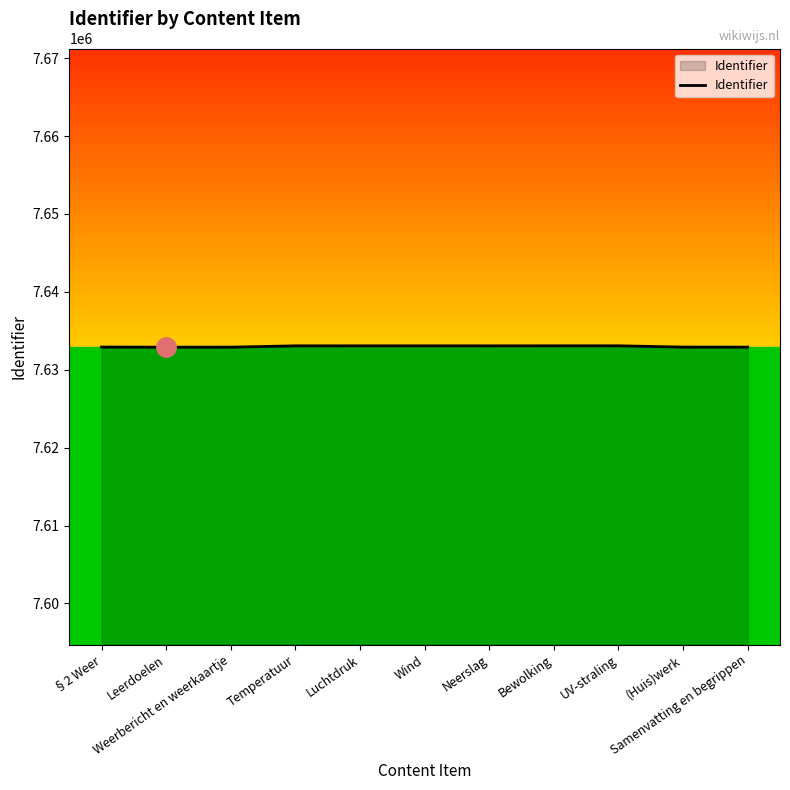

What is the greatest value displayed?

7633078